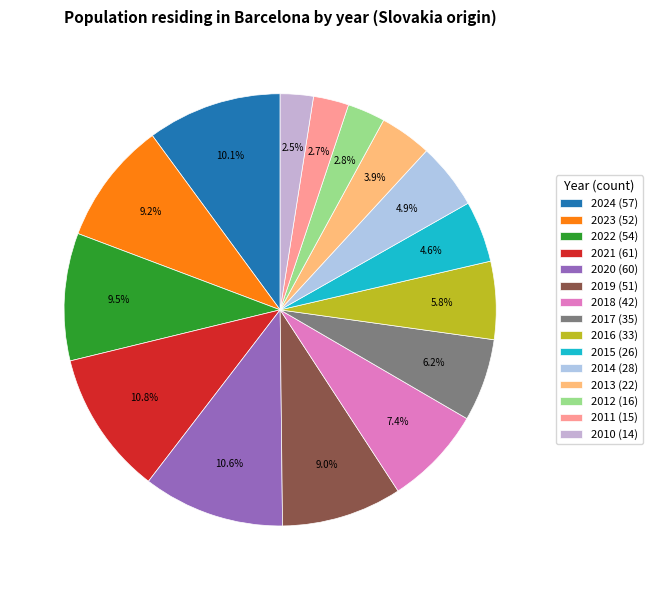

To the nearest percent, what percentage of the pie is 2022?

10%